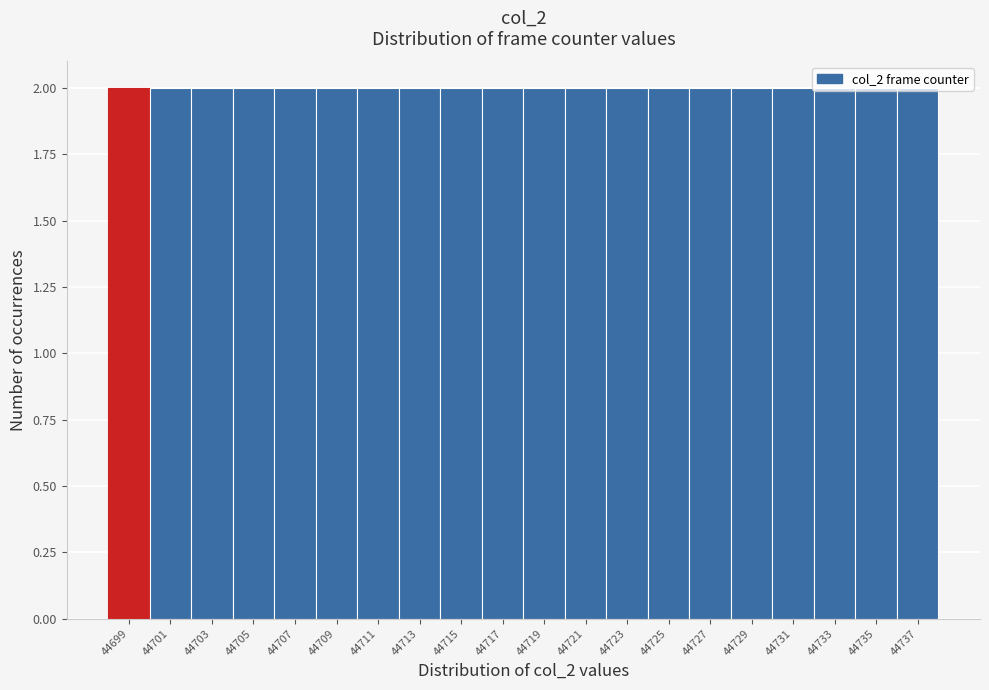

What is the height of the bar covering 44732 to 44734 on the x-axis? The values are not printed on the chart, so give them approximately, as read against the axis.

2